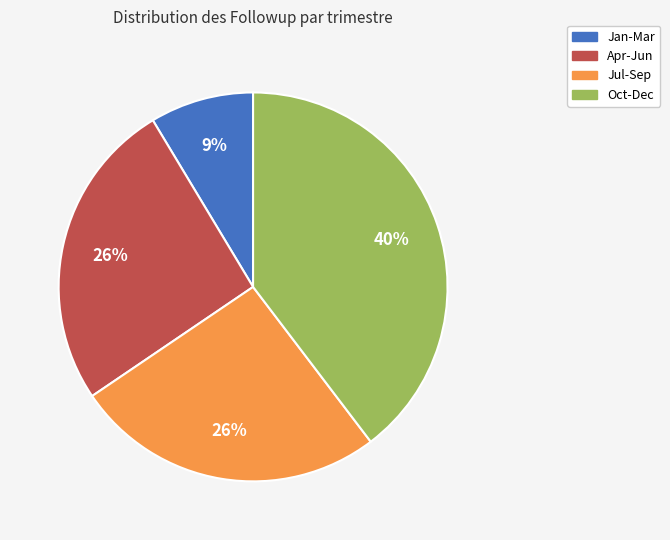

Count the number of slices in the pie.

4